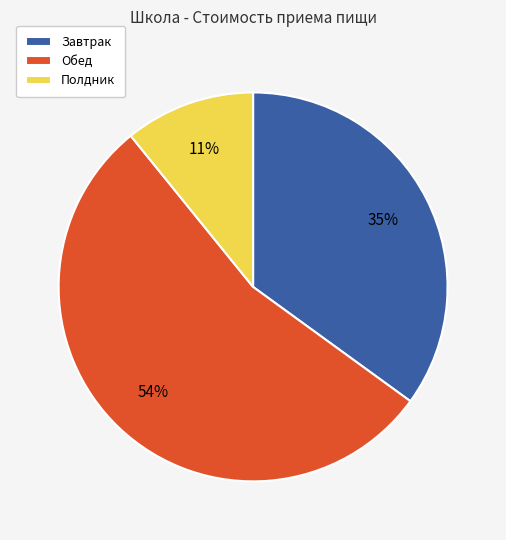

Between Полдник and Завтрак, which is larger?

Завтрак